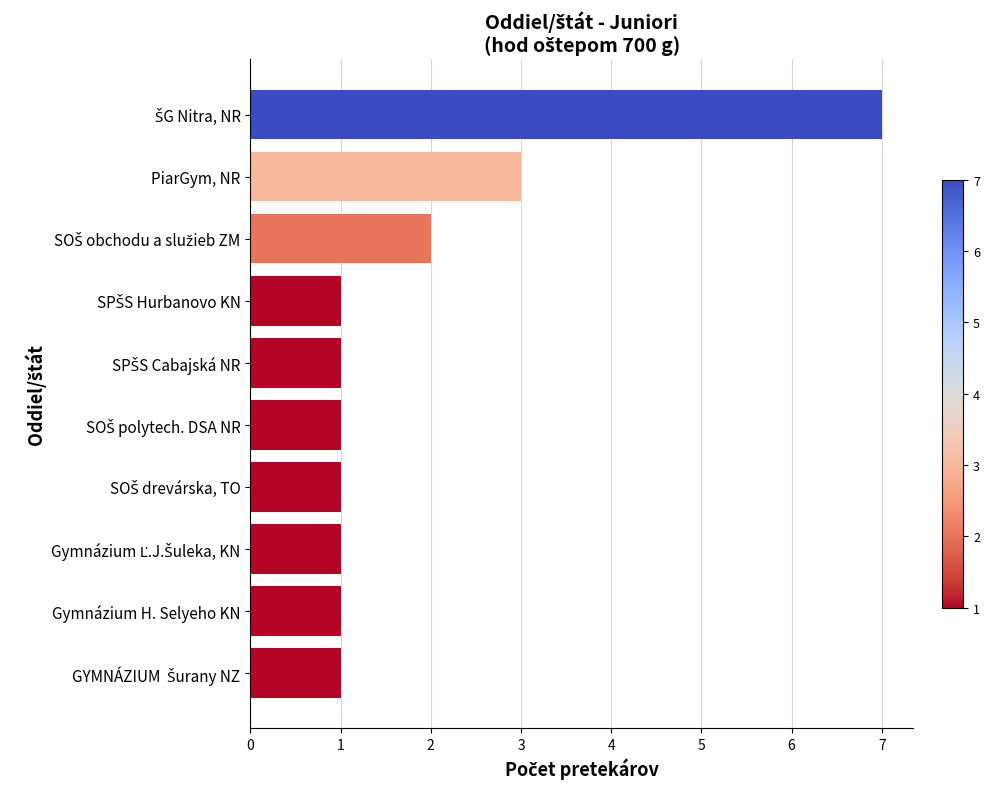

Is it true that the value at PiarGym, NR is 3?

True